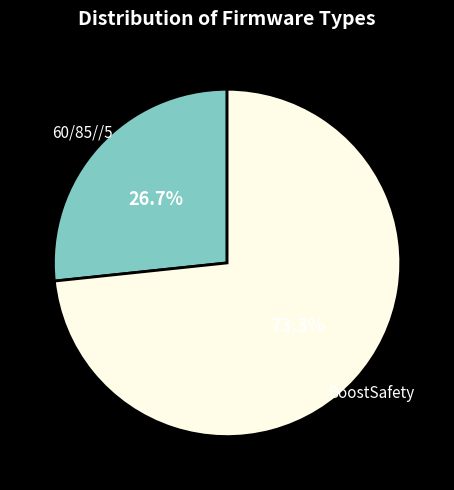

To the nearest percent, what is the difference between the 60/85//5 and BoostSafety slice percentages?

47%